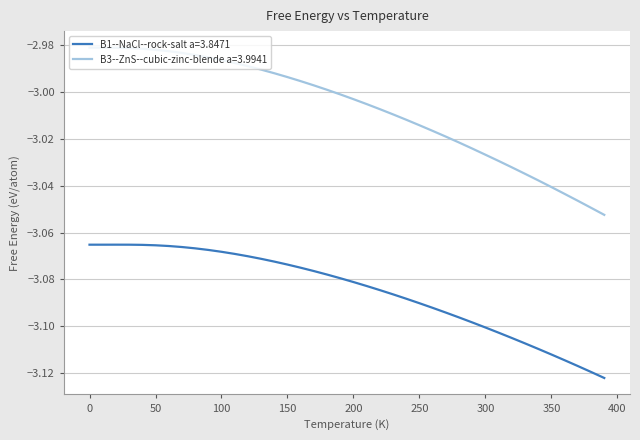

Which series has the largest range (max minus min)?

B3--ZnS--cubic-zinc-blende a=3.9941